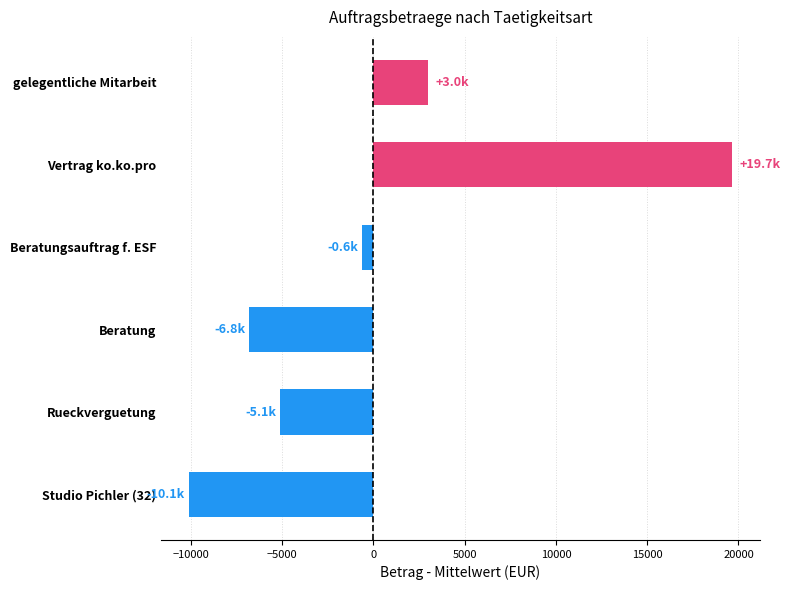

What is the value of the 4th bar from the top?

-6827.5